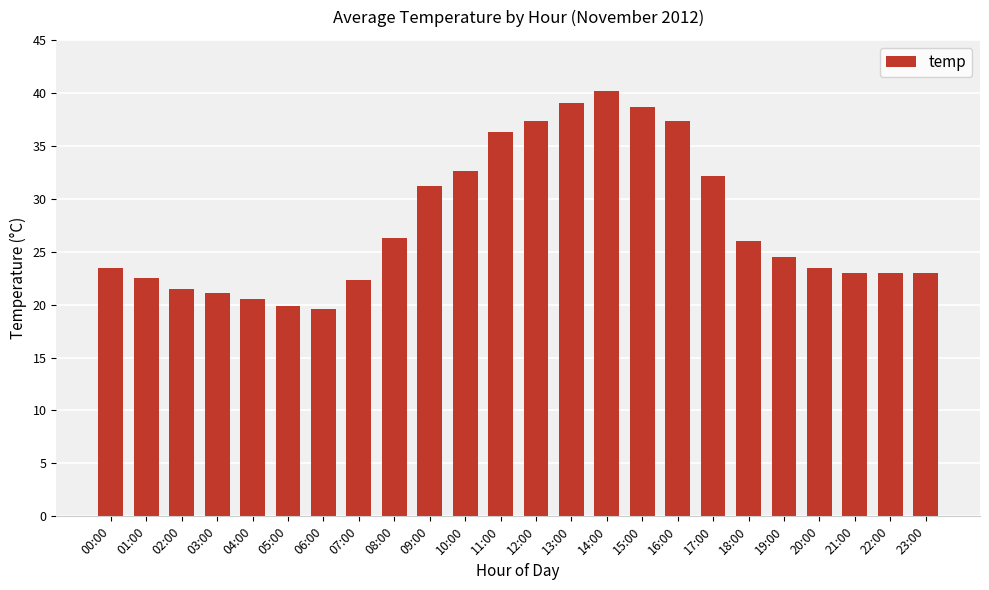

What is the average value?

27.7